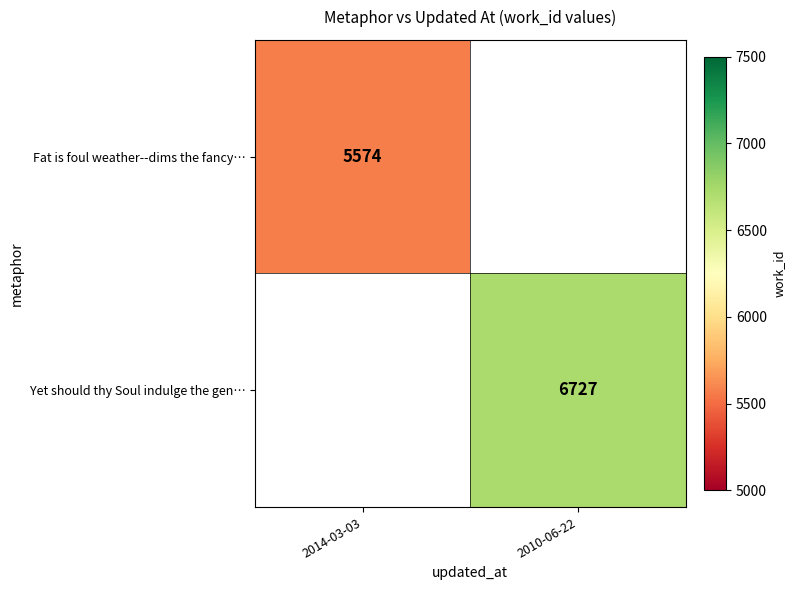

The value of Yet should thy Soul indulge the gen… at 2010-06-22 is 3944. True or false?

False